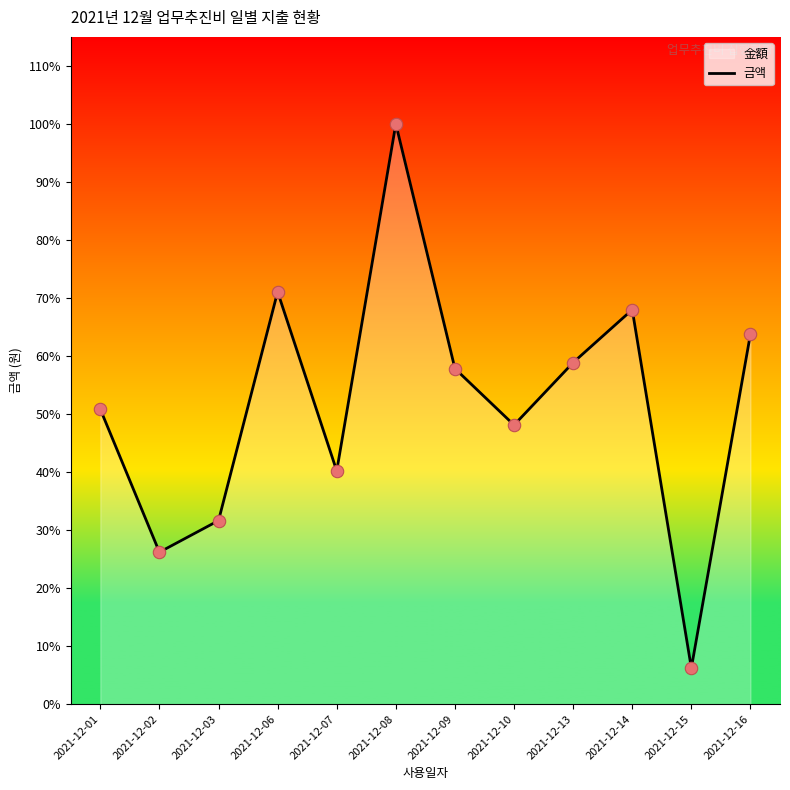

Approximately how many times larger is the value at 2021-12-02 compared to 2021-12-15?

4.2